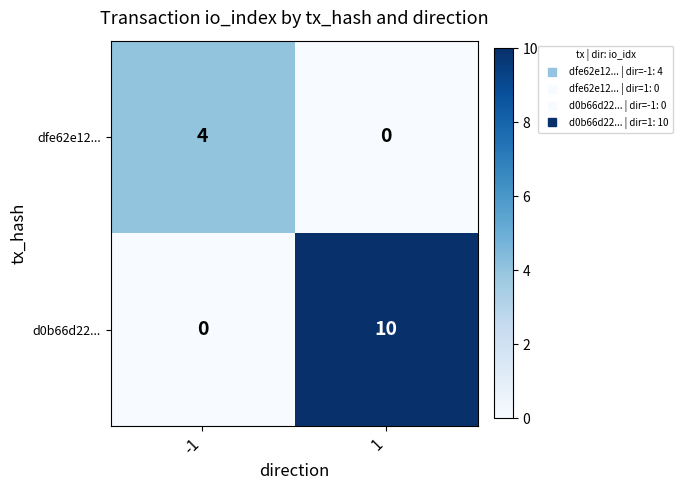

What is the spread (max minus min) of values at -1?

4